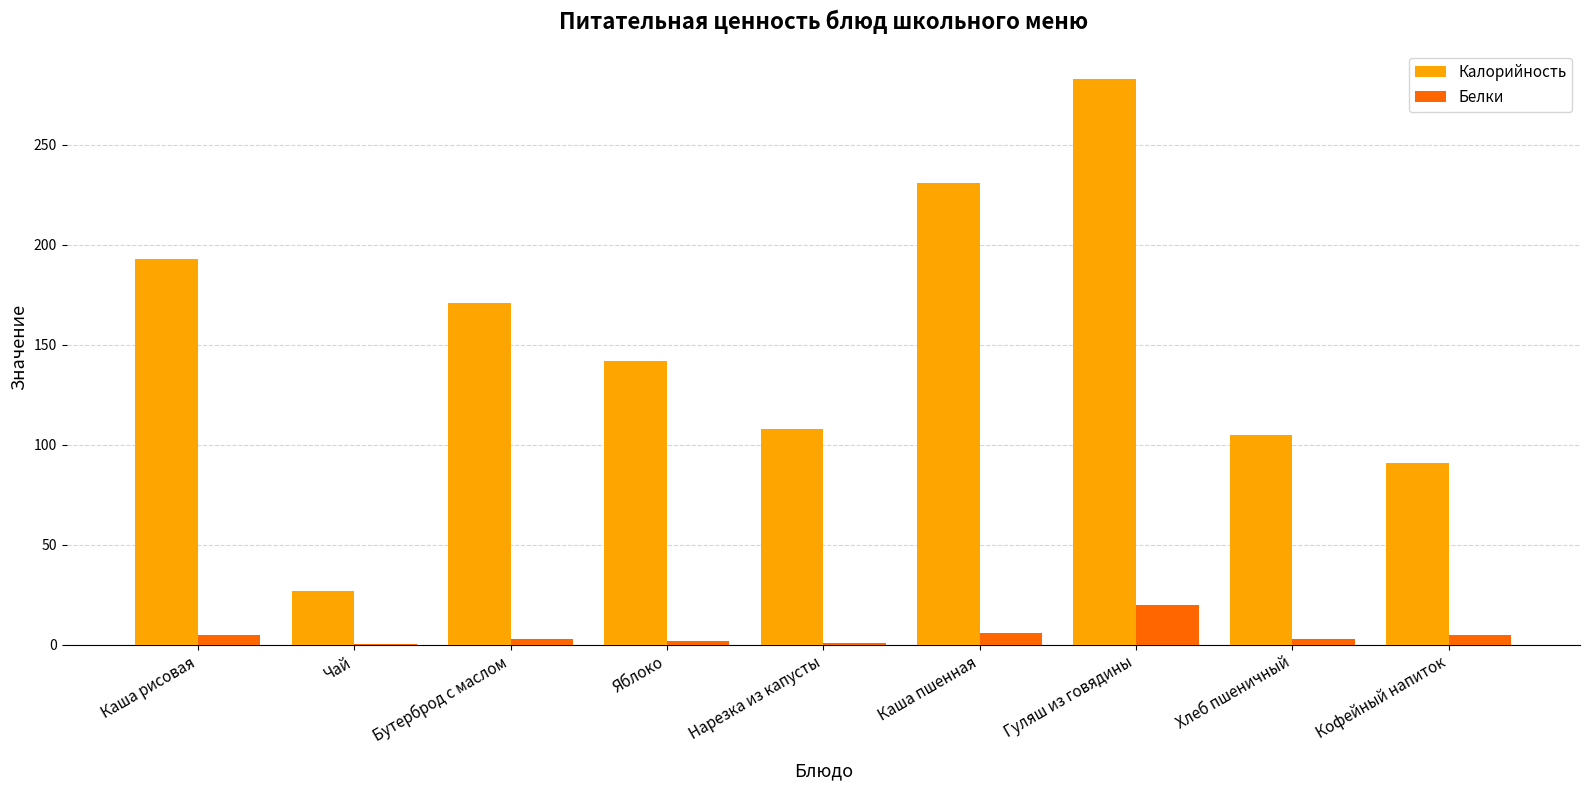

Are the bars horizontal?

No